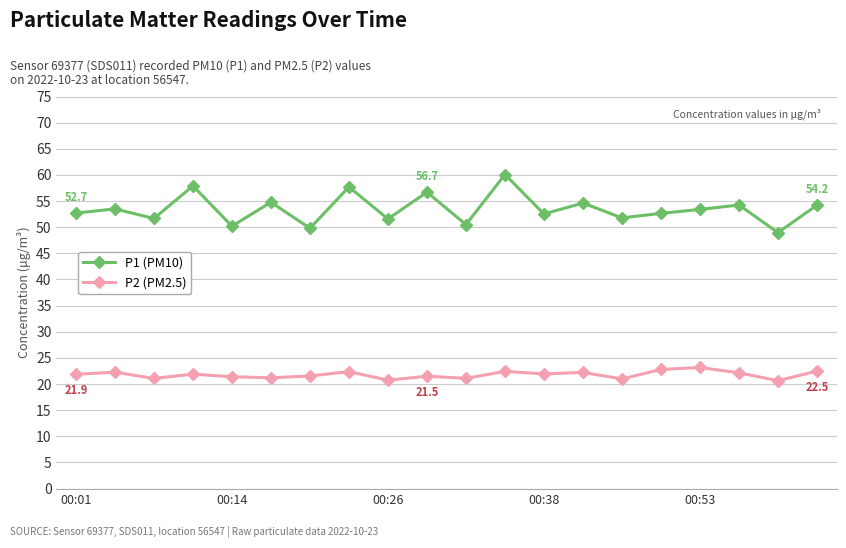

Which series has the largest range (max minus min)?

P1 (PM10)